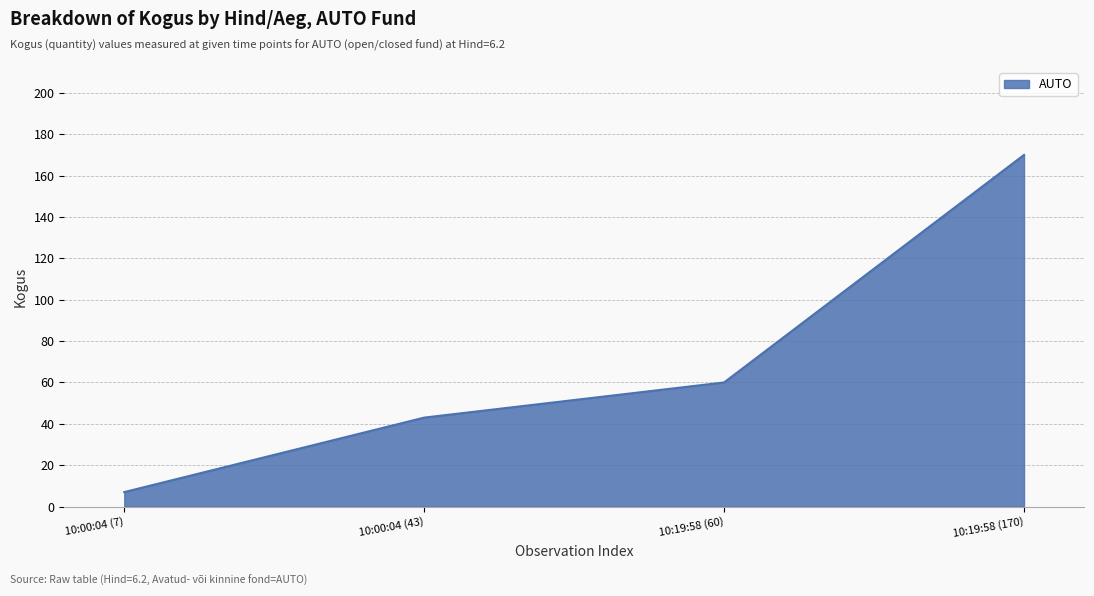

Reading left to right, what are all the values shown in this chart?

7	43	60	170